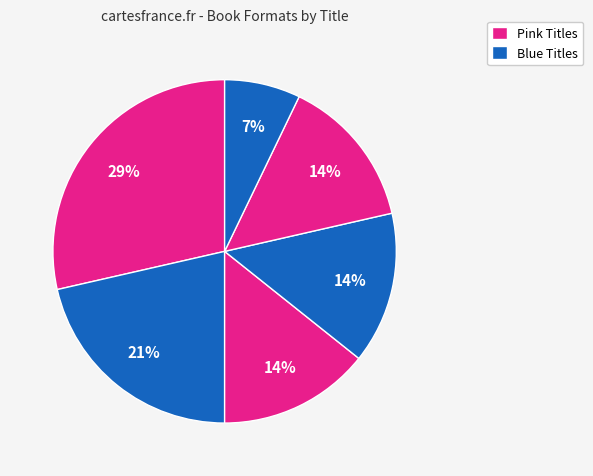

Count the number of slices in the pie.

6